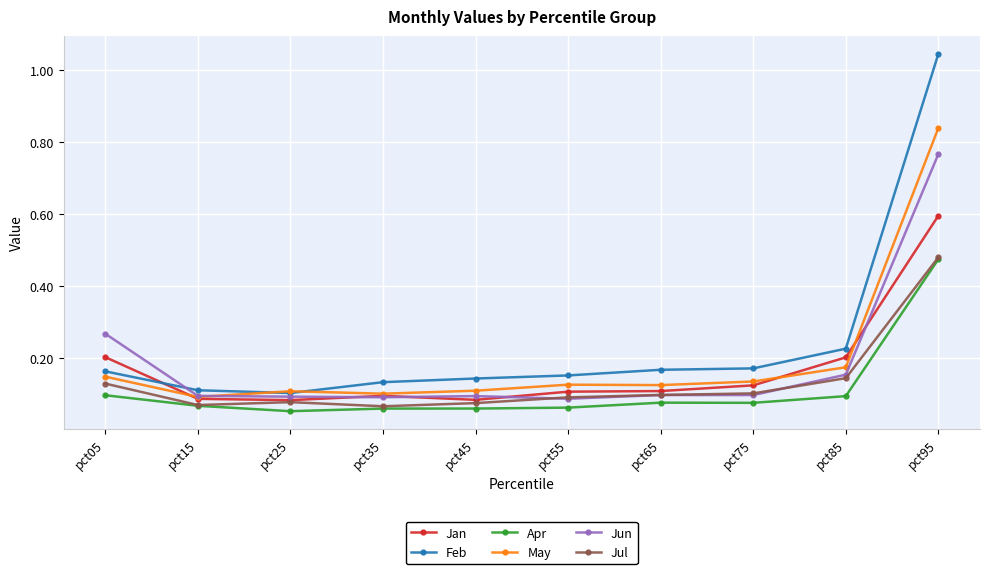

Does the chart display data point markers on the line(s)?

Yes